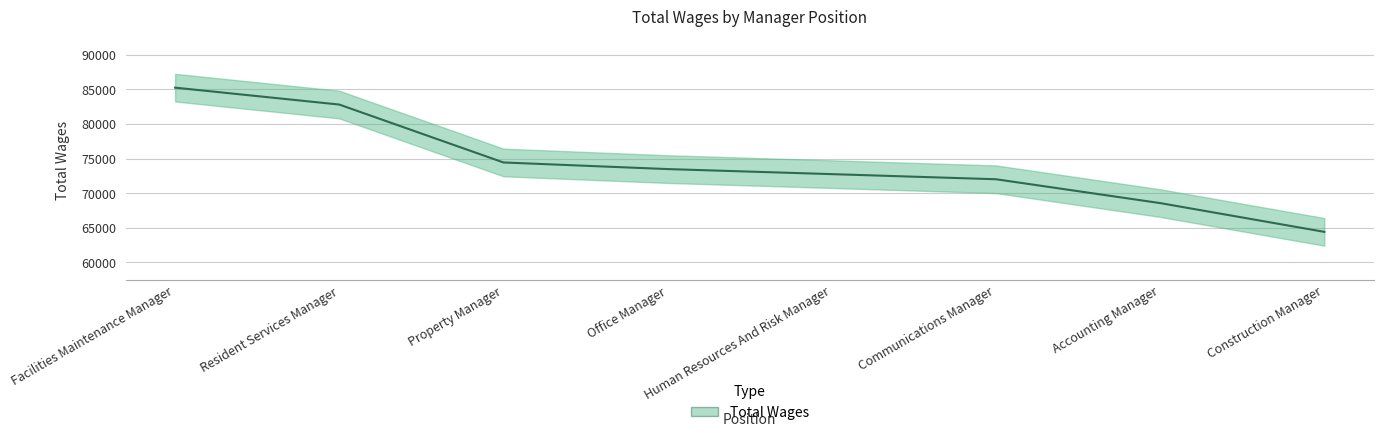

Rank the categories by value from lowest to highest.

Construction Manager, Accounting Manager, Communications Manager, Human Resources And Risk Manager, Office Manager, Property Manager, Resident Services Manager, Facilities Maintenance Manager